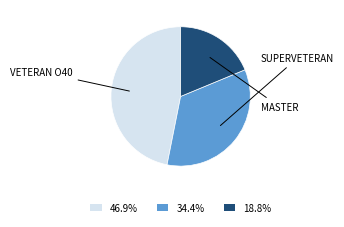

How many slices are in this pie chart?

3